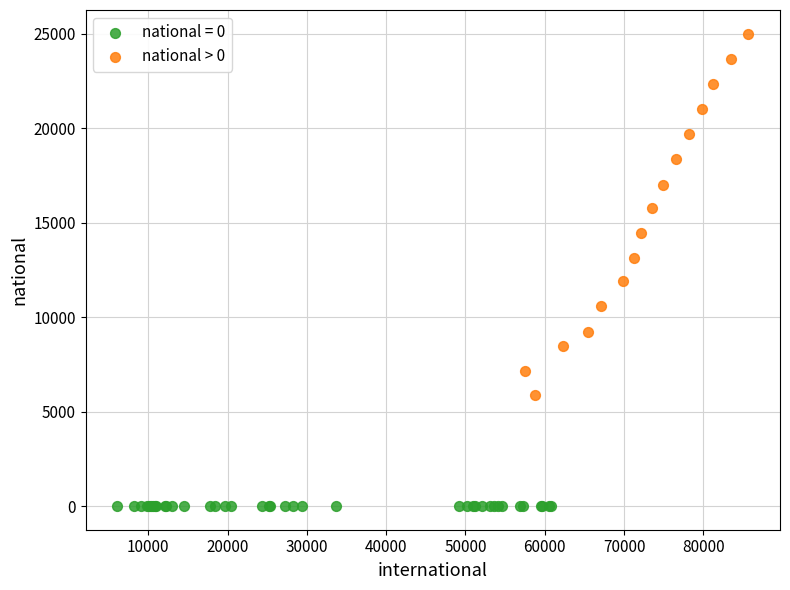

Which series contains the lowest Y value?

national = 0